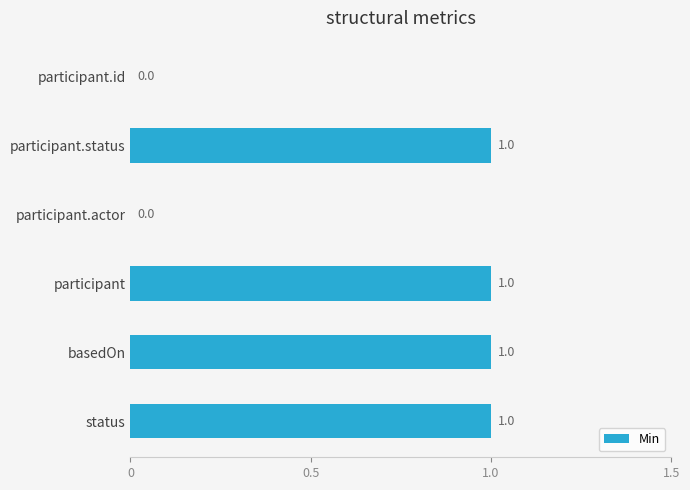

Count the values in the range 0 to 1.

6